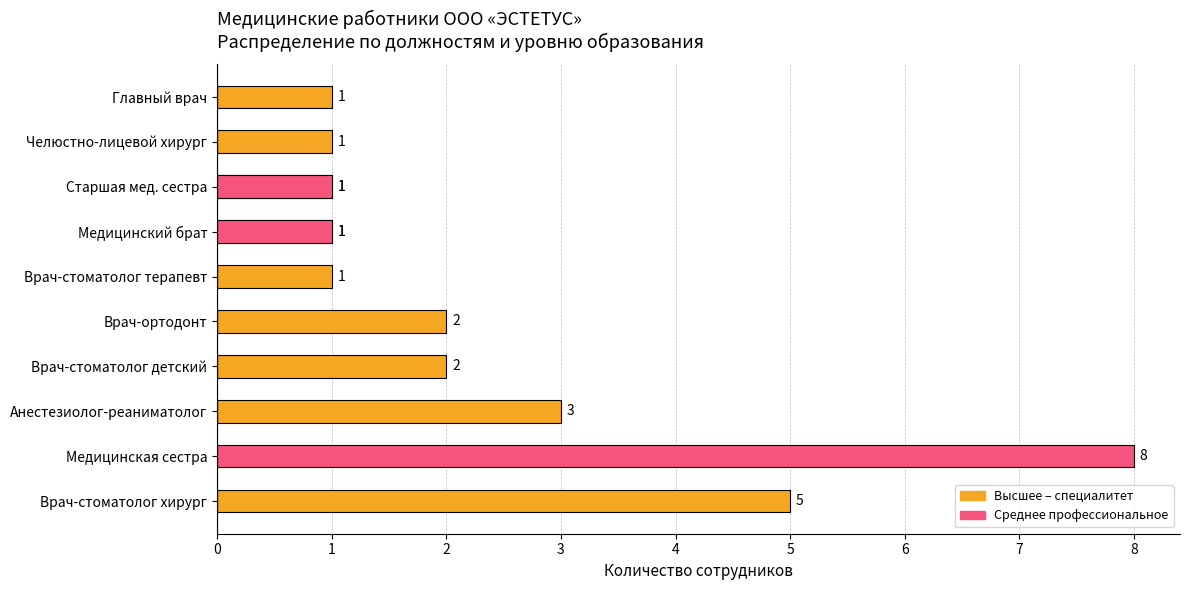

Rank the series at Старшая мед. сестра from lowest to highest value.

Высшее – специалитет, Среднее профессиональное